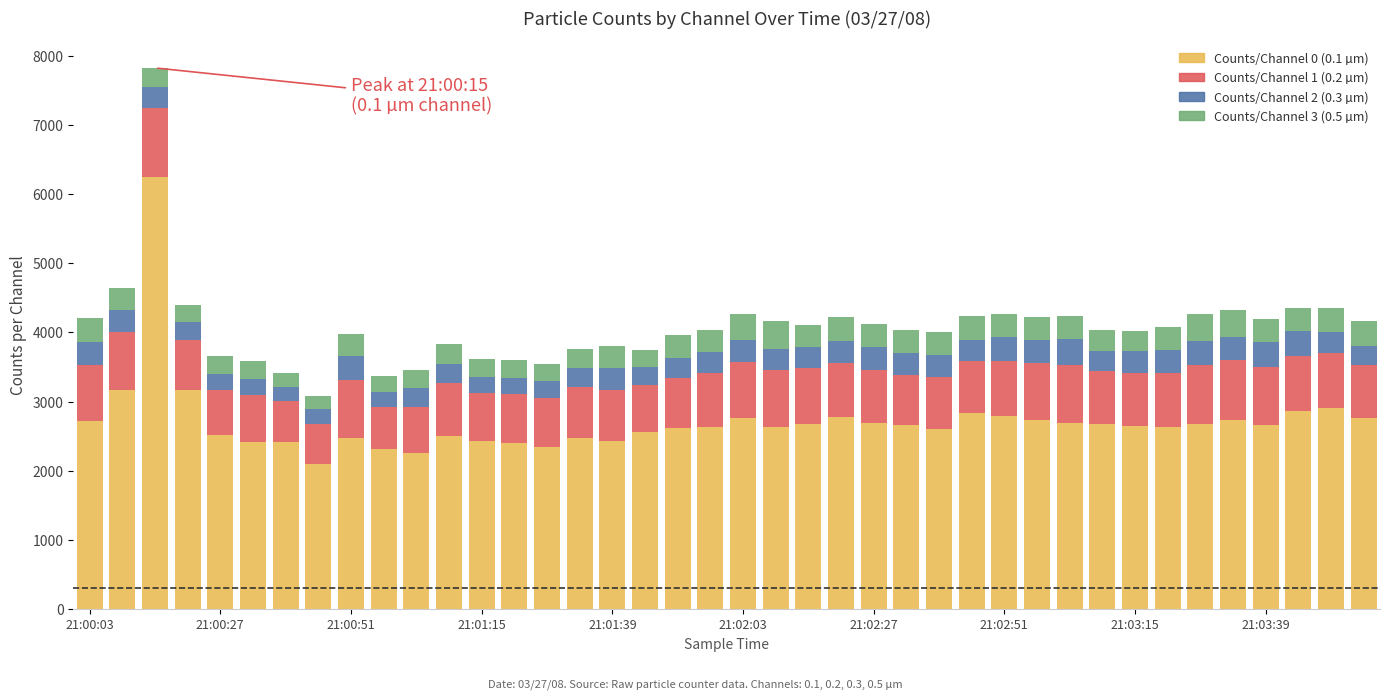

What is the minimum value for Counts/Channel 0 (0.1 µm)?

2099